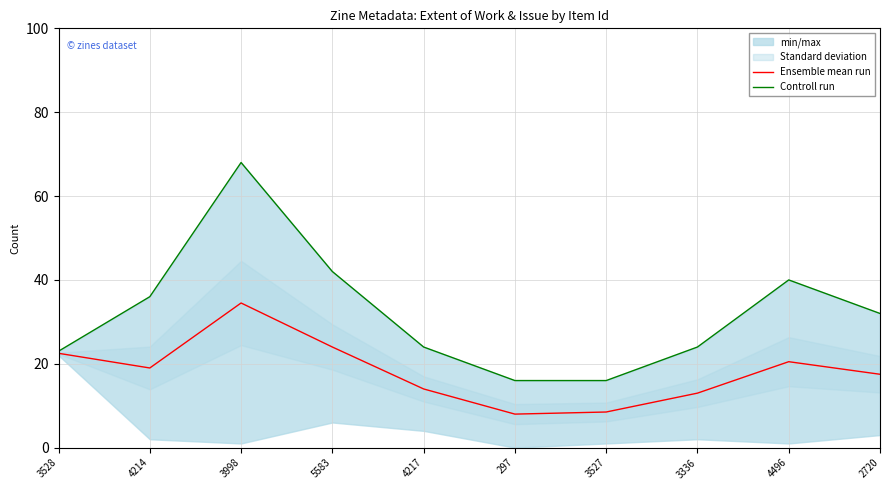

How many interior local valleys does the Ensemble mean run series have?

2